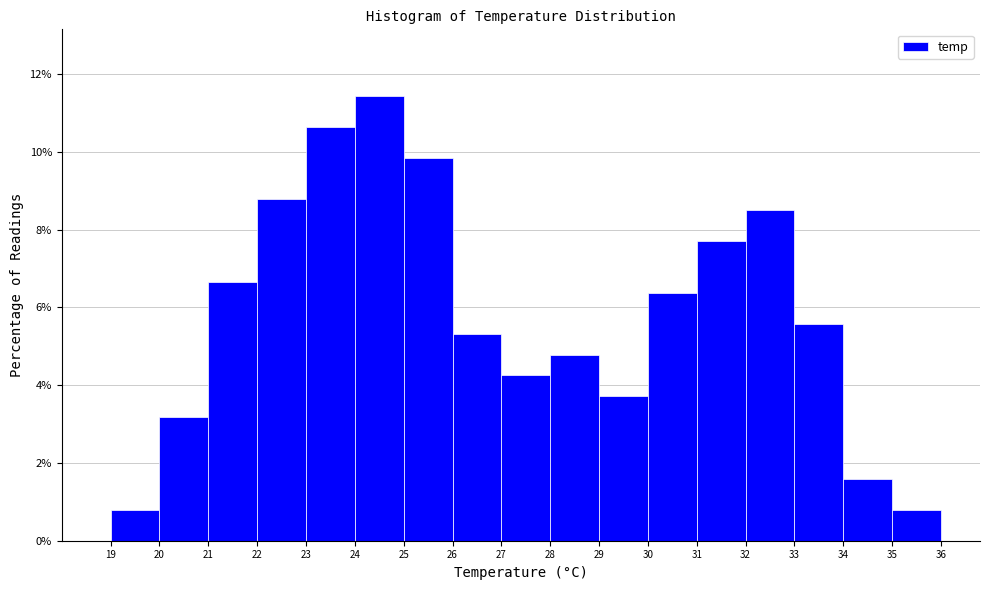

Over which range of the x-axis is the bar tallest?

24 to 25